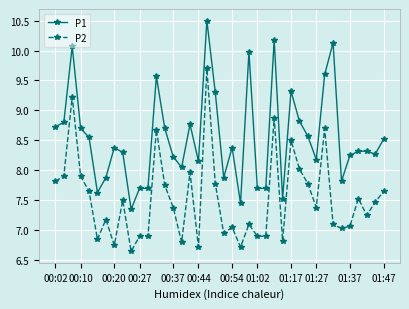

Is this an area chart (filled region under the line)?

No